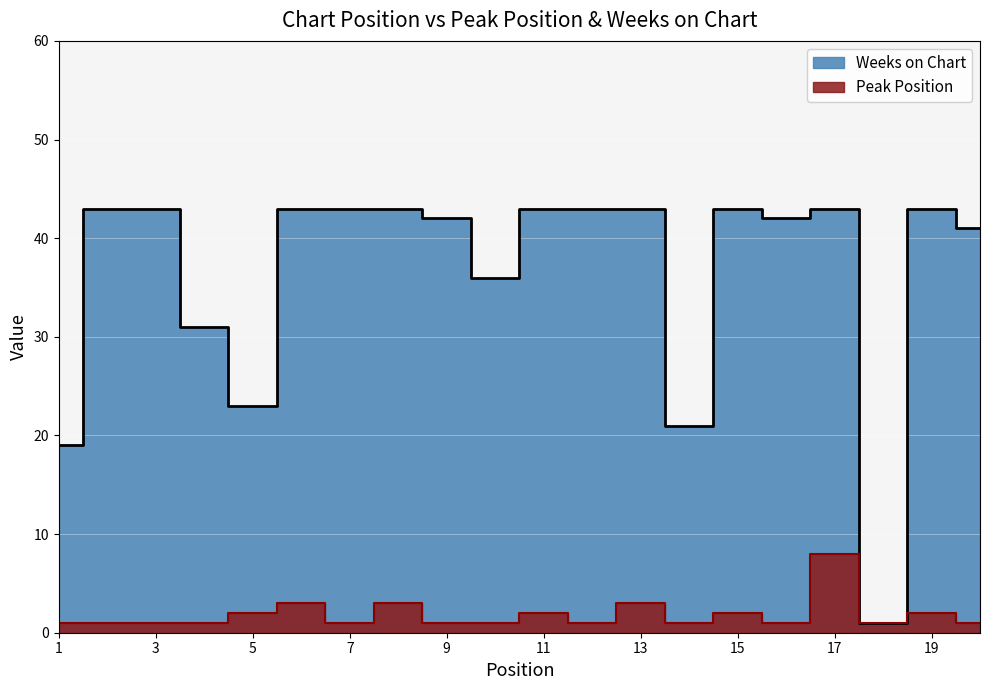

Rank the series by their maximum value, from lowest to highest.

Peak Position, Weeks on Chart